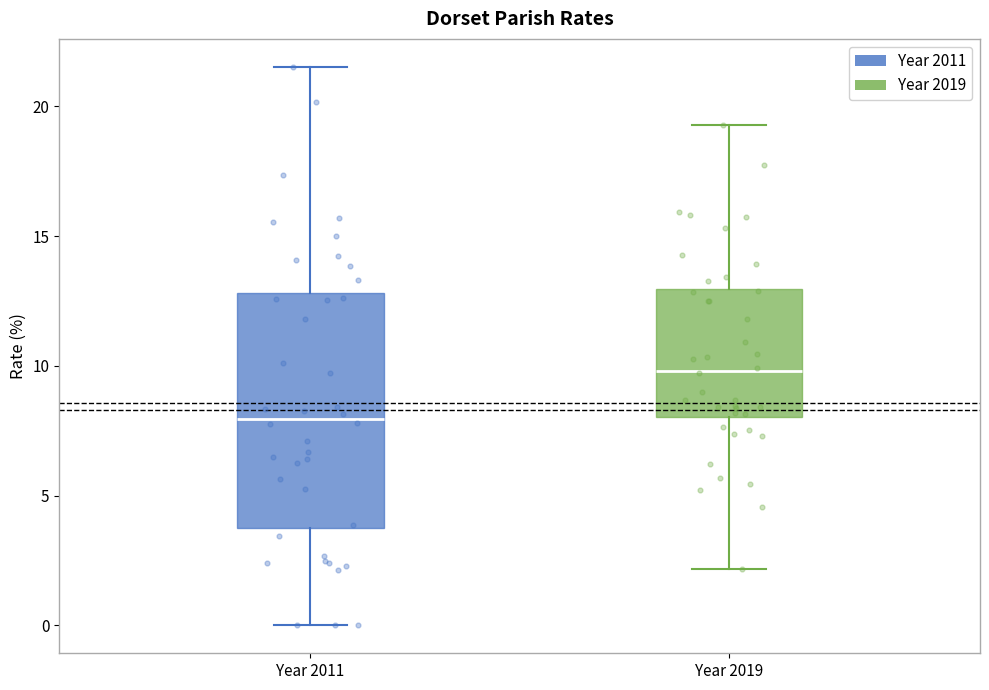

Reading left to right, read every box against the y-axis: the position of its median line, the range the box covers, and the ends of its whiskers. The values are not printed on the chart, so give them approximately, as read against the axis.

Year 2011: median 8.0, box 4.0 to 13.0, whiskers 0.0 to 21.5
Year 2019: median 10.0, box 8.0 to 13.0, whiskers 2.0 to 19.5